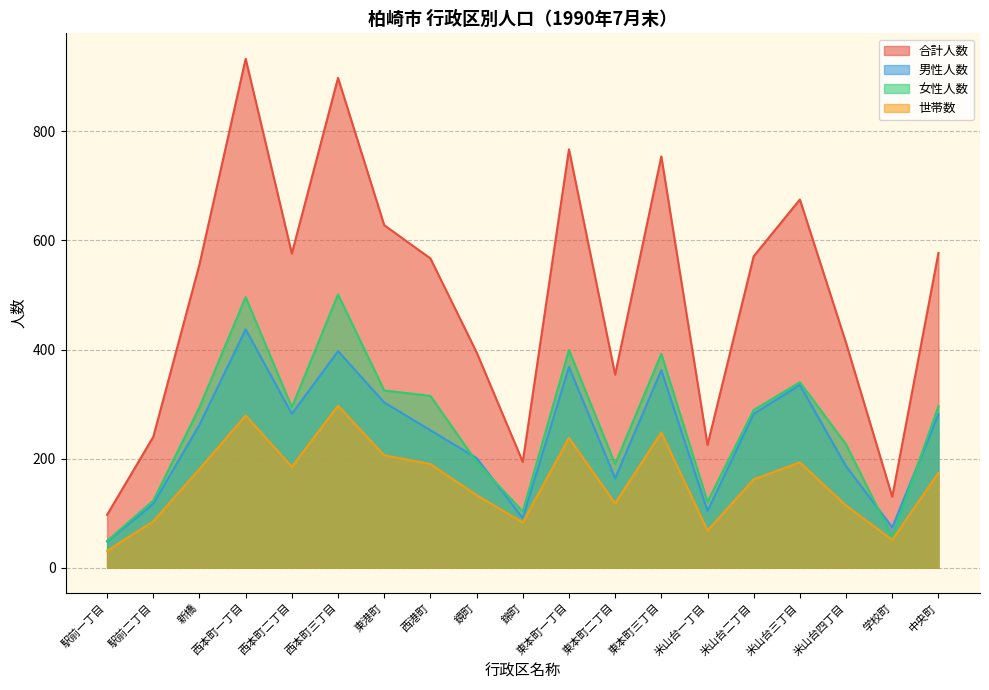

What is the label of the 4th point from the left?

西本町一丁目